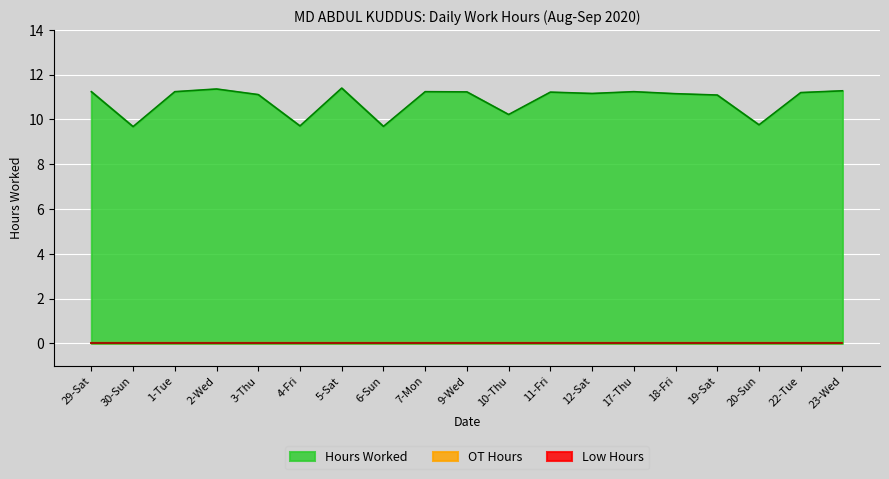

How many lines are shown in the chart?

3